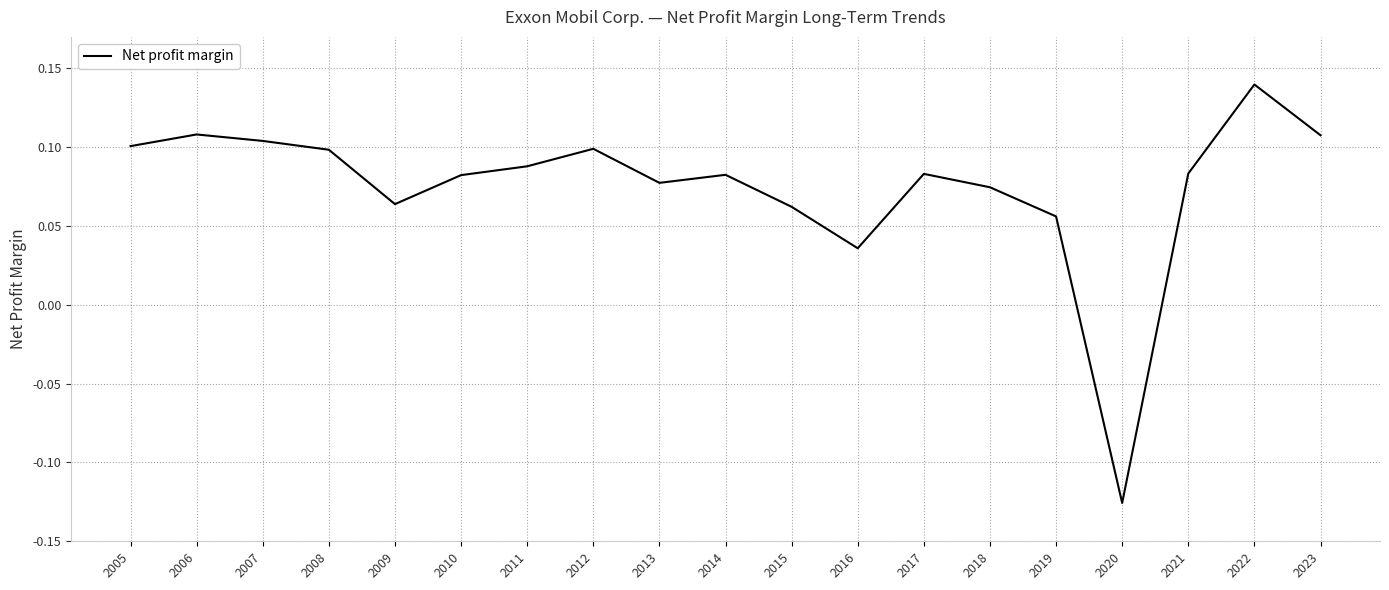

How many interior local peaks (higher than both neighbors) does the data have?

5